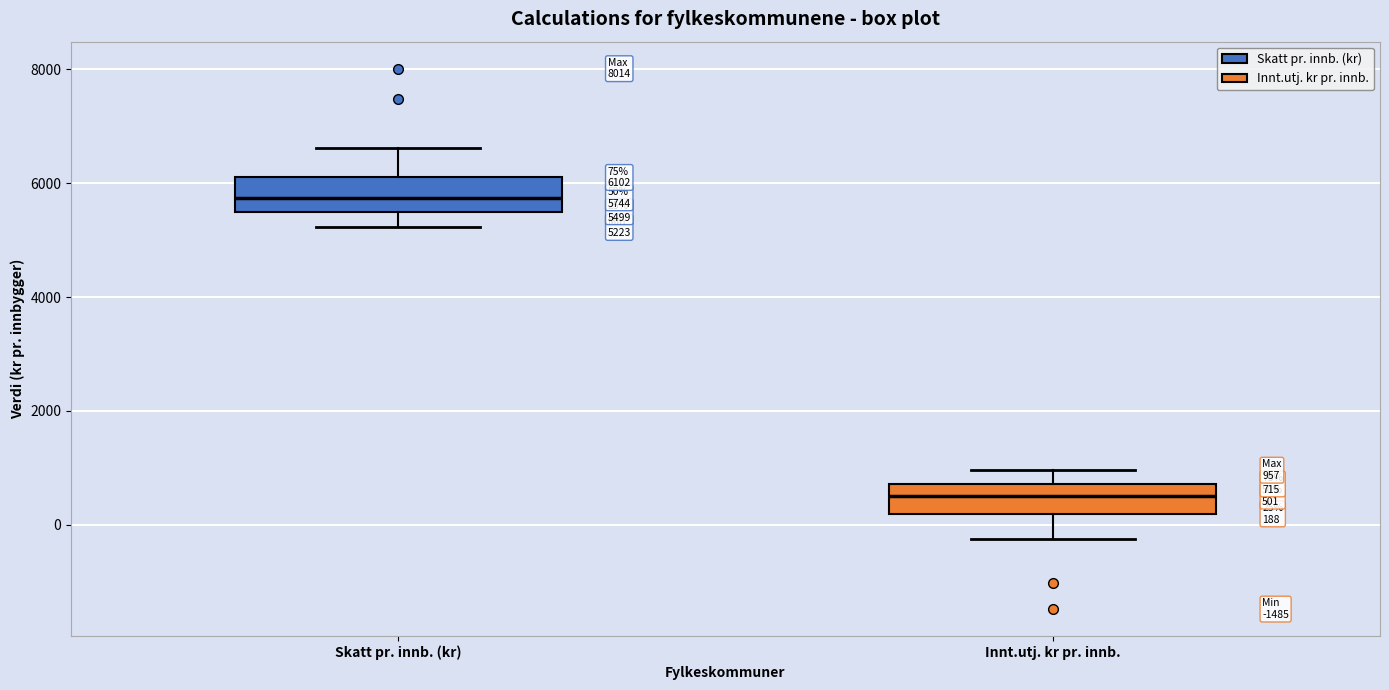

Which box's median line is the lowest?

Innt.utj. kr pr. innb.